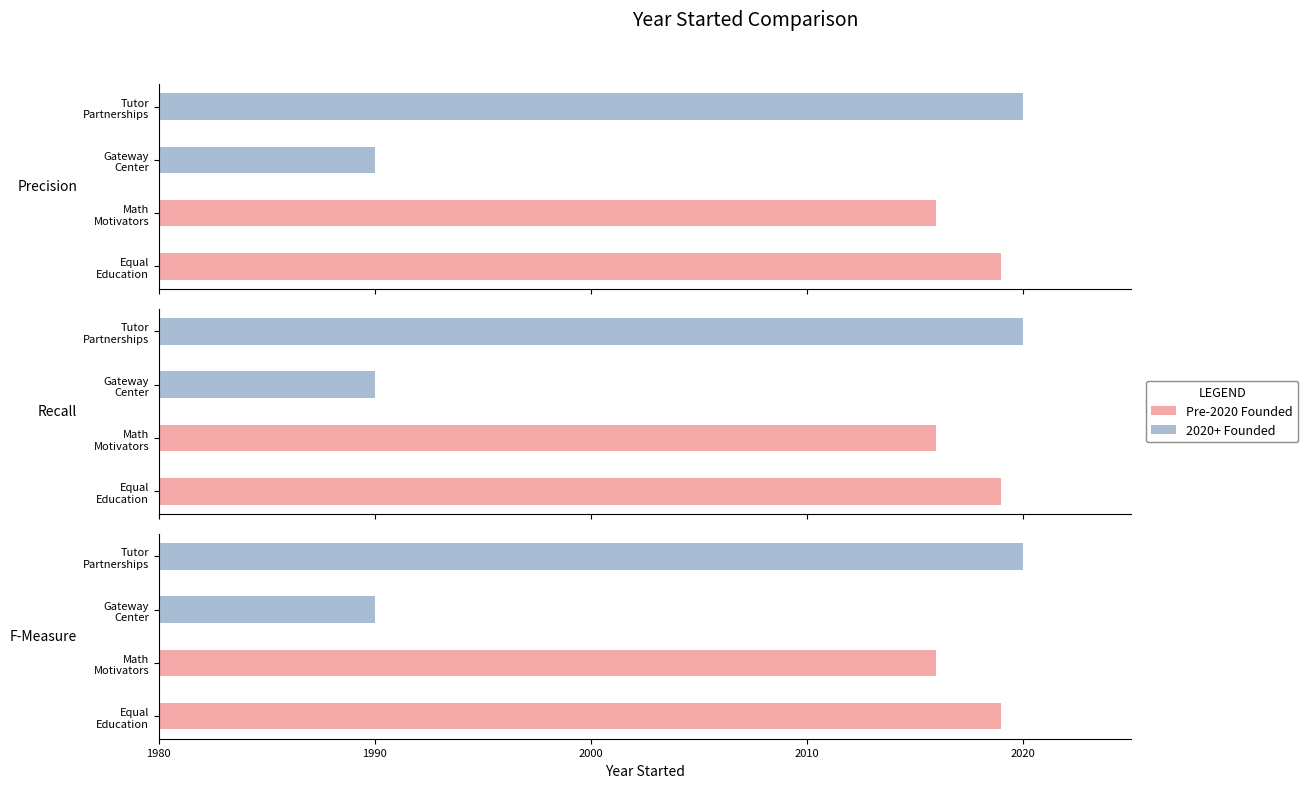

What is the spread (max minus min) of values at 1990?

4